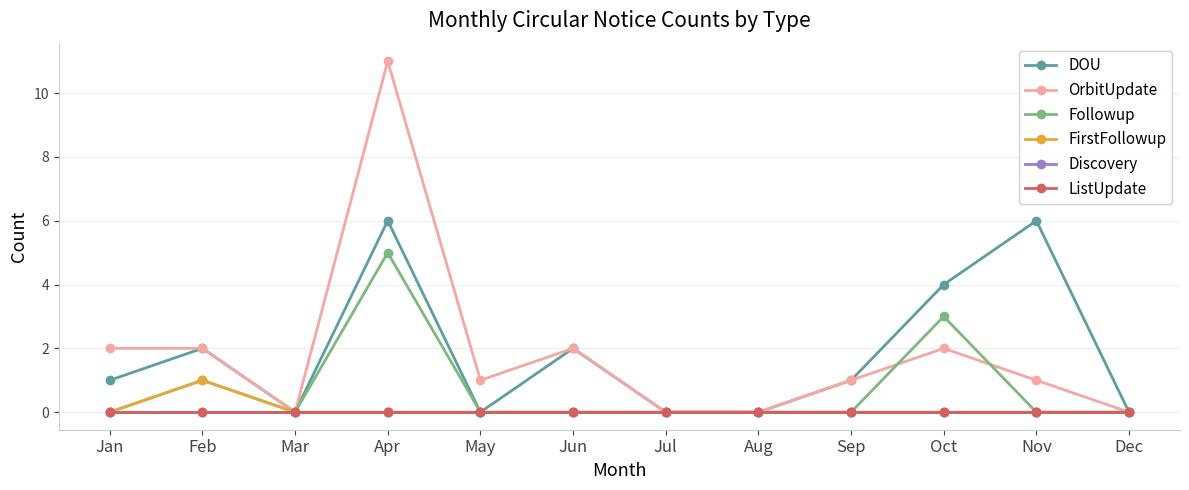

Is this an area chart (filled region under the line)?

No